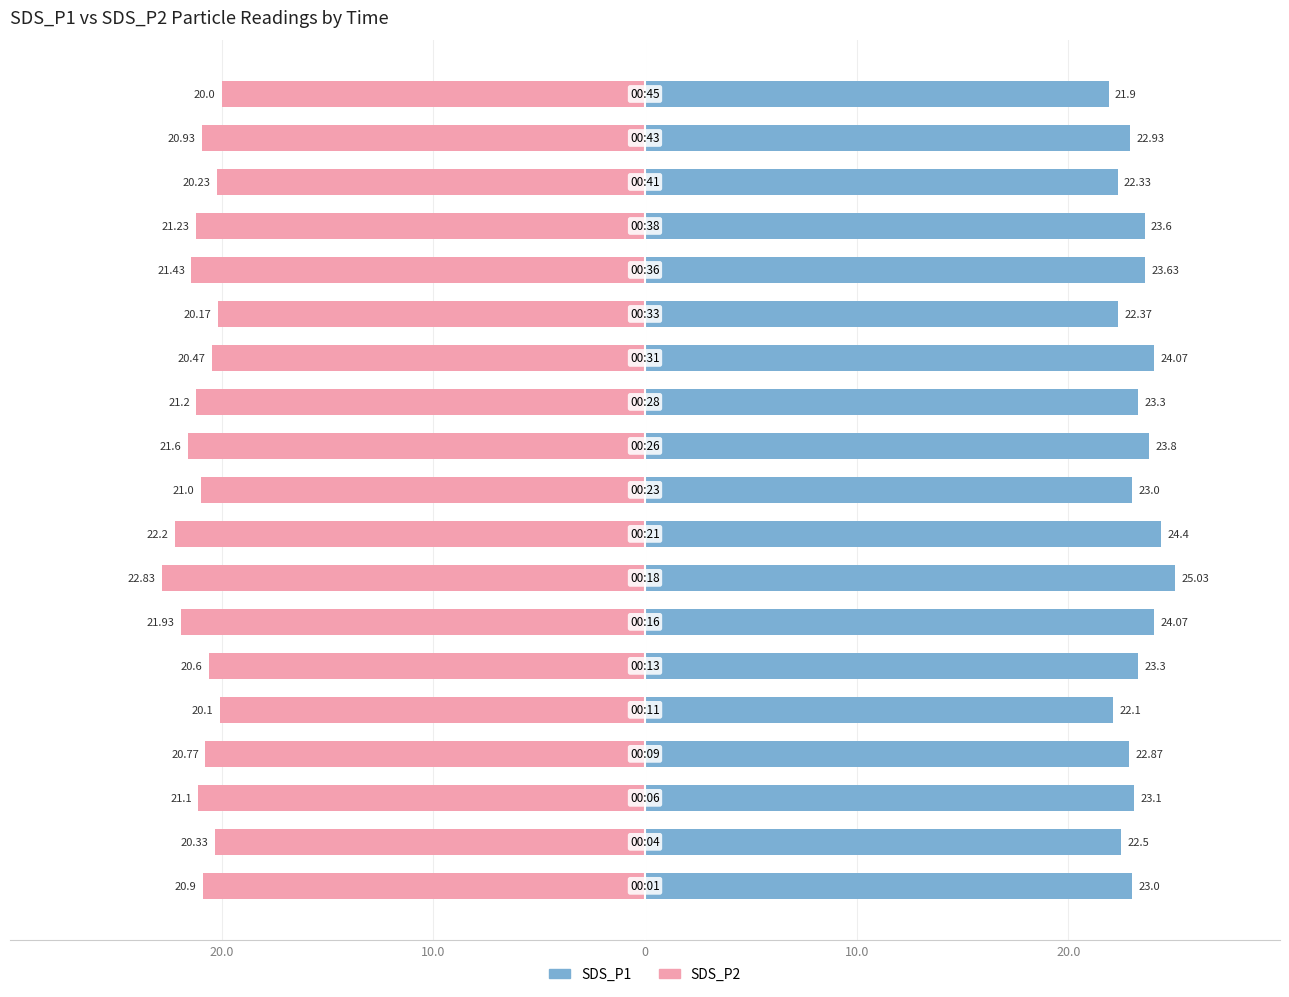

How many groups of bars are there?

19